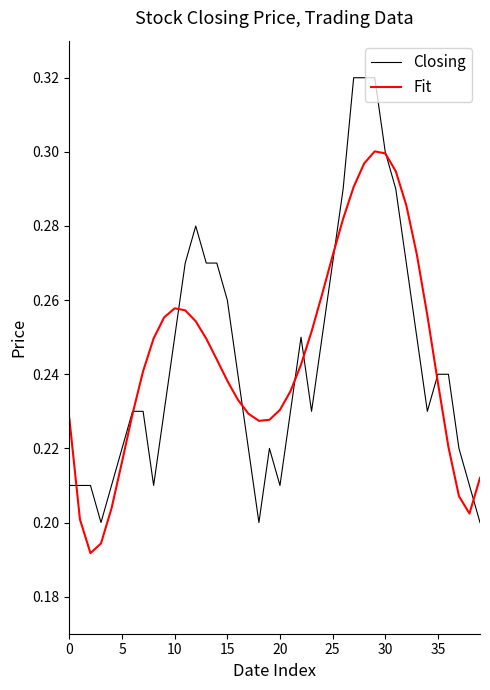

Which series has the widest spread of values?

Closing